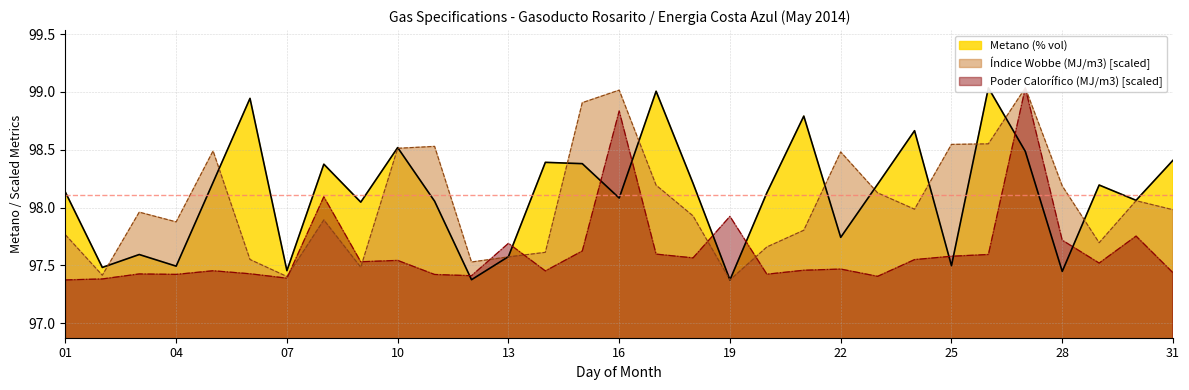

The value of Poder Calorífico (MJ/m3) at 19 is 97.9. True or false?

True